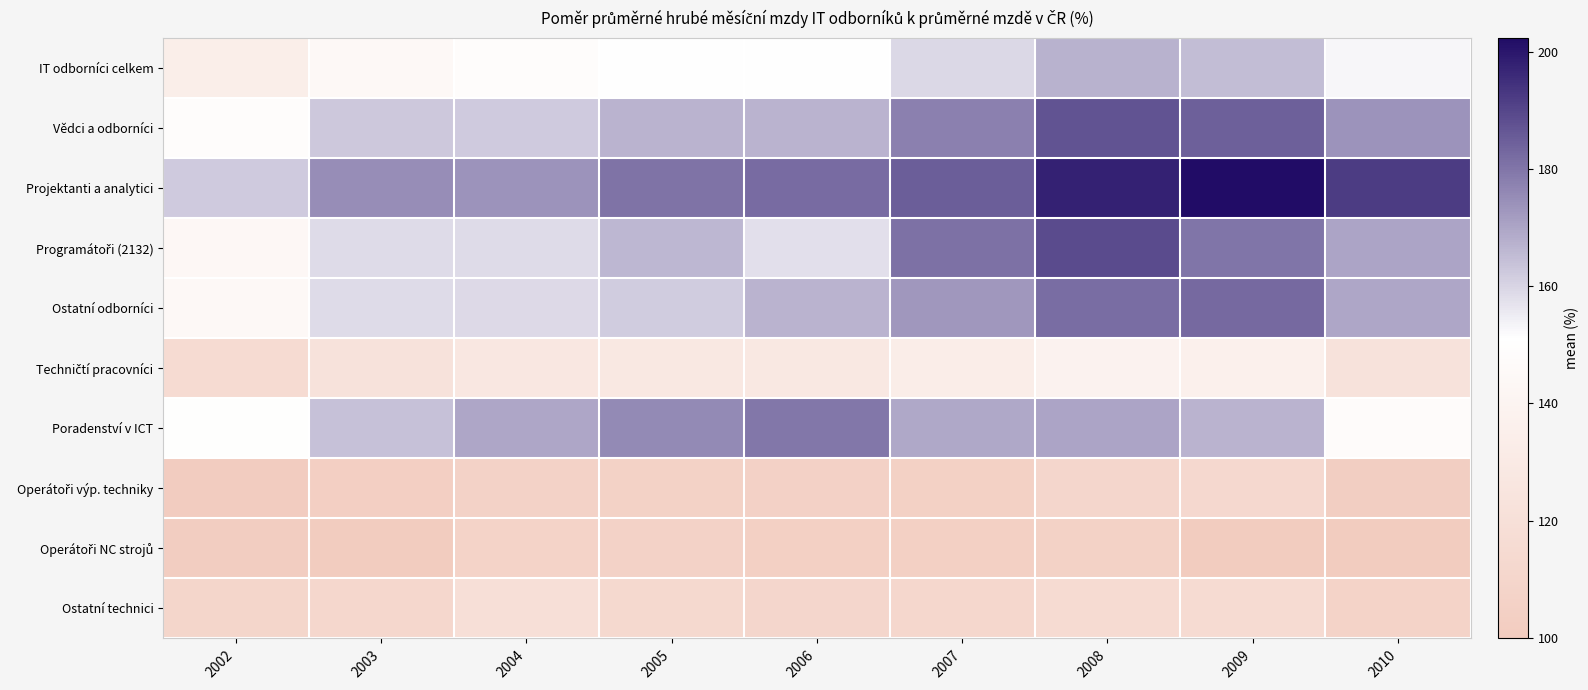

Rank the series at 2007 from lowest to highest value.

Operátoři NC strojů, Operátoři výp. techniky, Ostatní technici, Techničtí pracovníci, IT odborníci celkem, Poradenství v ICT, Ostatní odborníci, Vědci a odborníci, Programátoři (2132), Projektanti a analytici